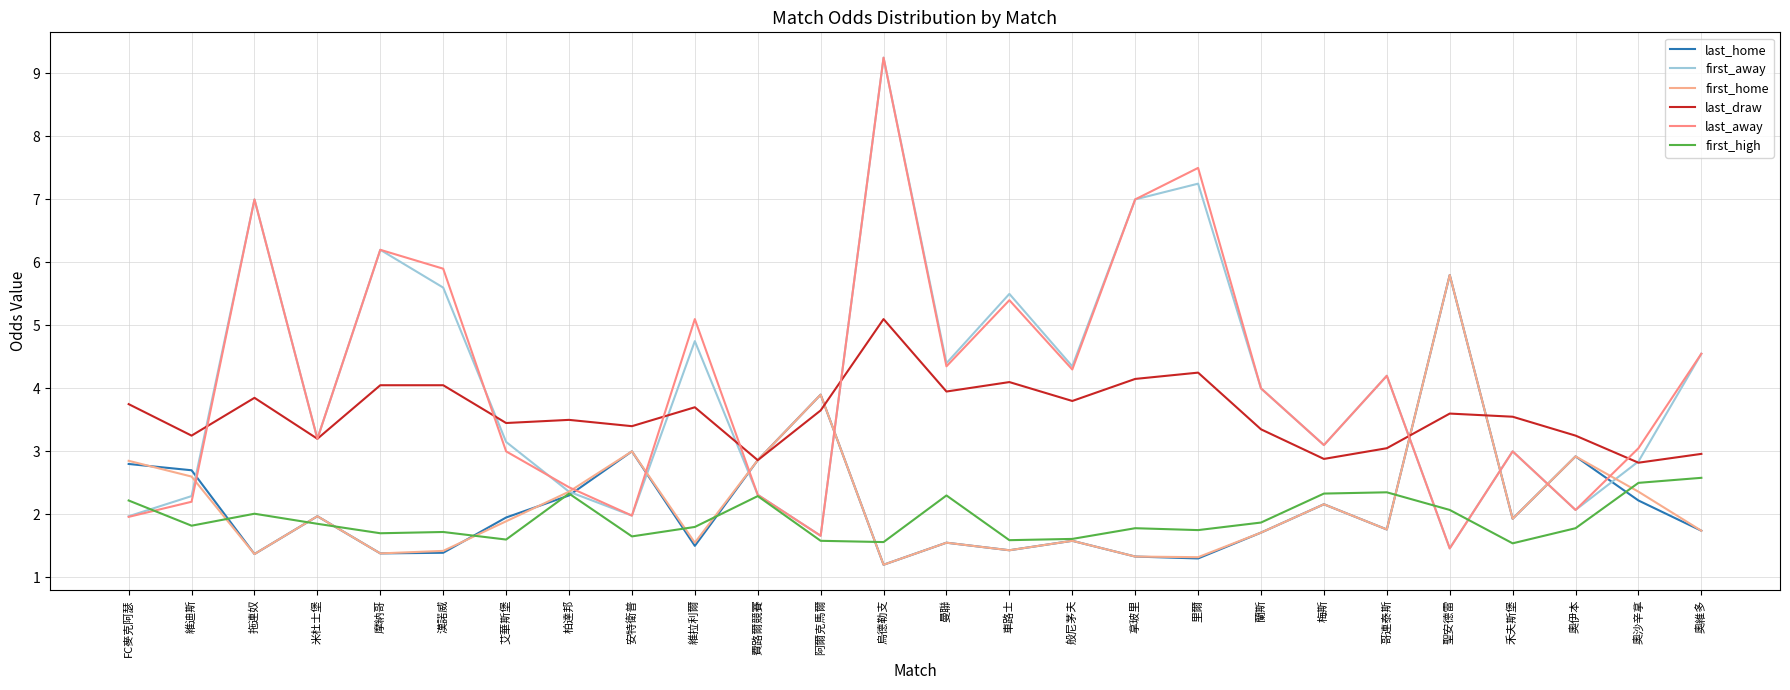

What is the minimum value for first_home?

1.2